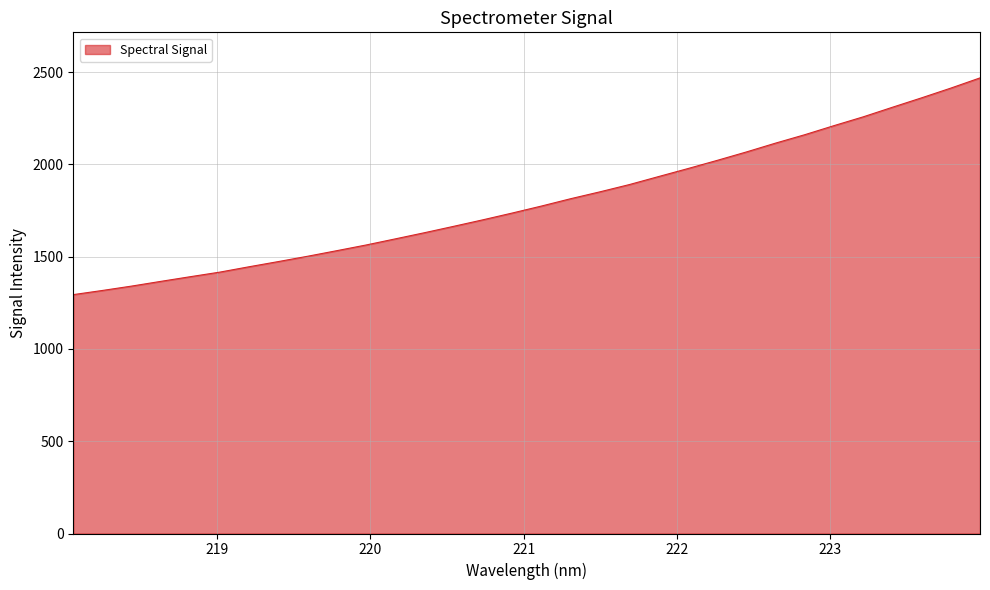

What is the difference between the maximum and minimum values?

1174.3